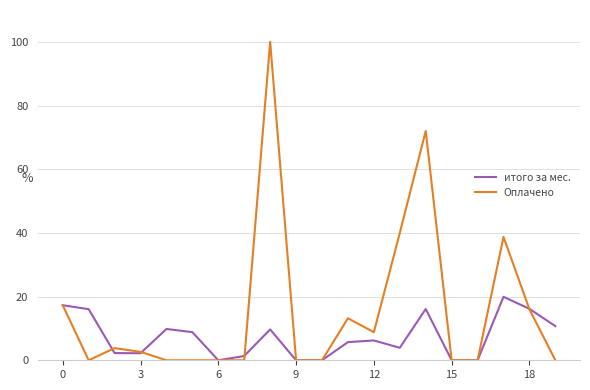

Which series has the largest range (max minus min)?

Оплачено